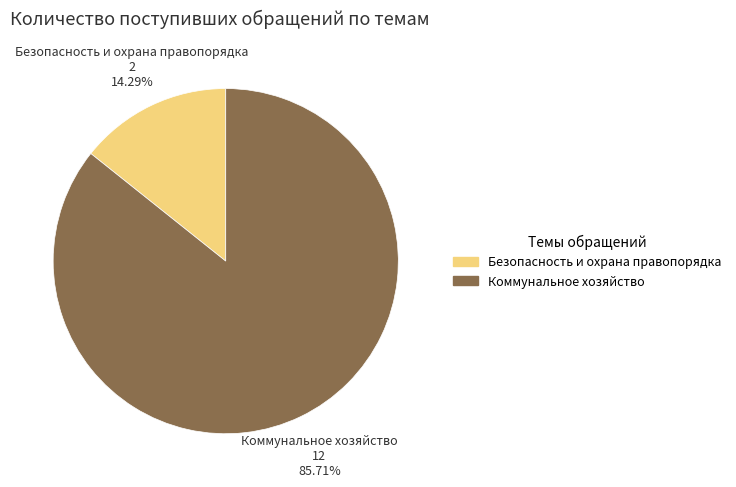

What is the ratio of the value at Коммунальное хозяйство to the value at Безопасность и охрана правопорядка?

6.0